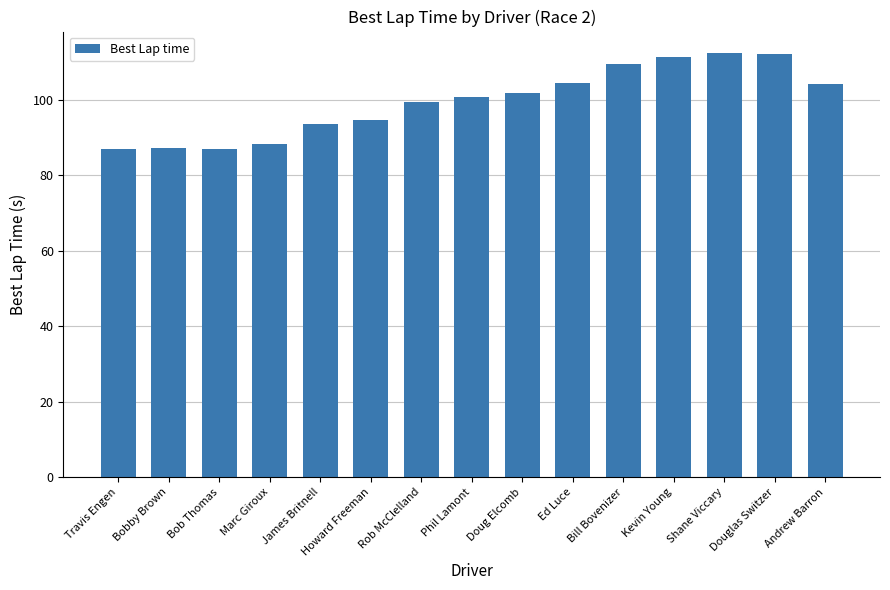

Is it true that the value at Marc Giroux is 88.2?

True